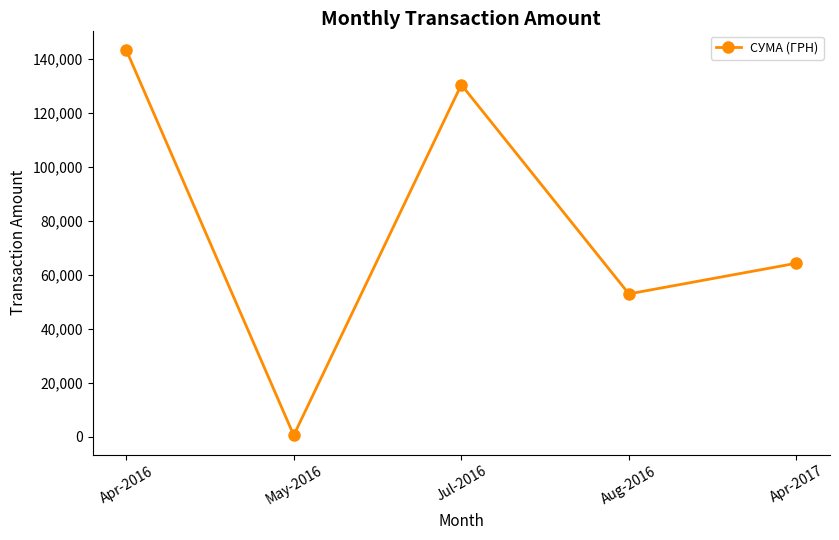

What is the maximum value shown in the chart?

143293.9